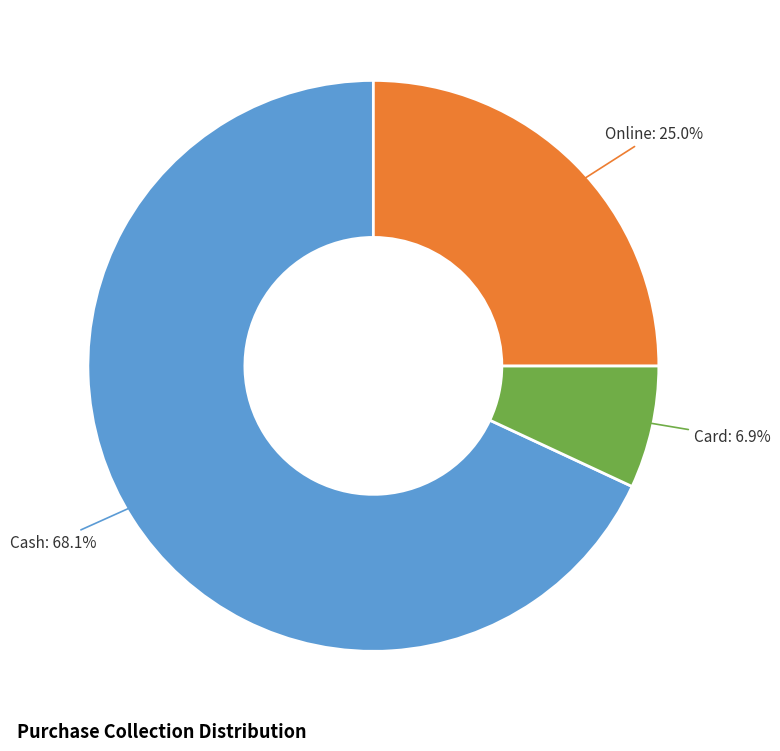

What percentage is the Cash slice, to the nearest percent?

68%